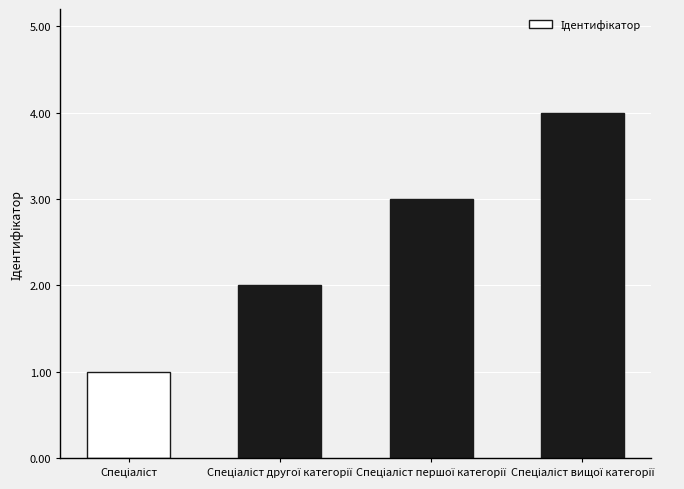

What is the greatest value displayed?

4